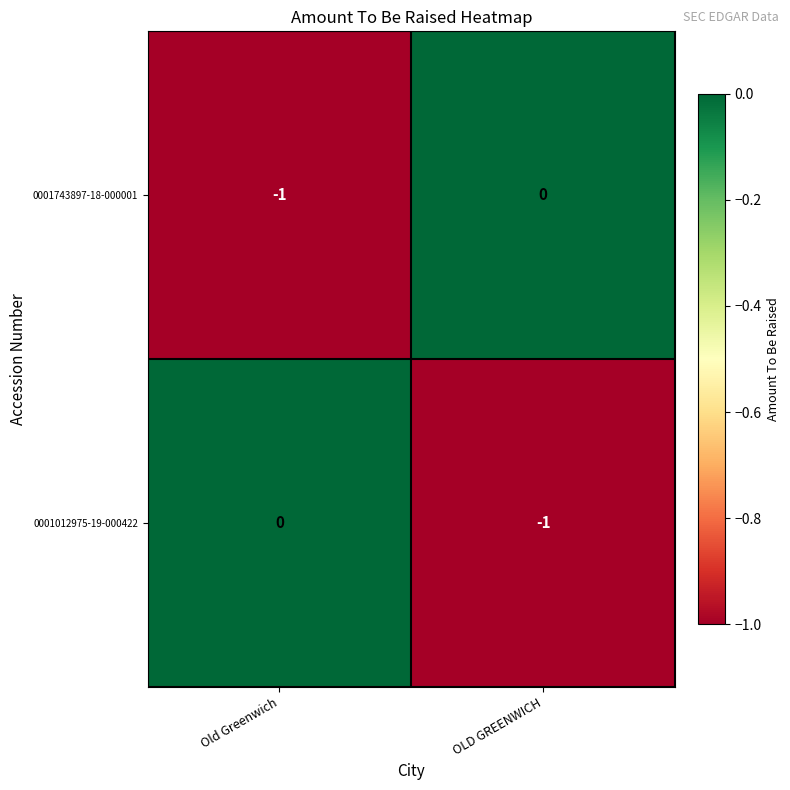

The value of 0001012975-19-000422 at Old Greenwich is 0. True or false?

True